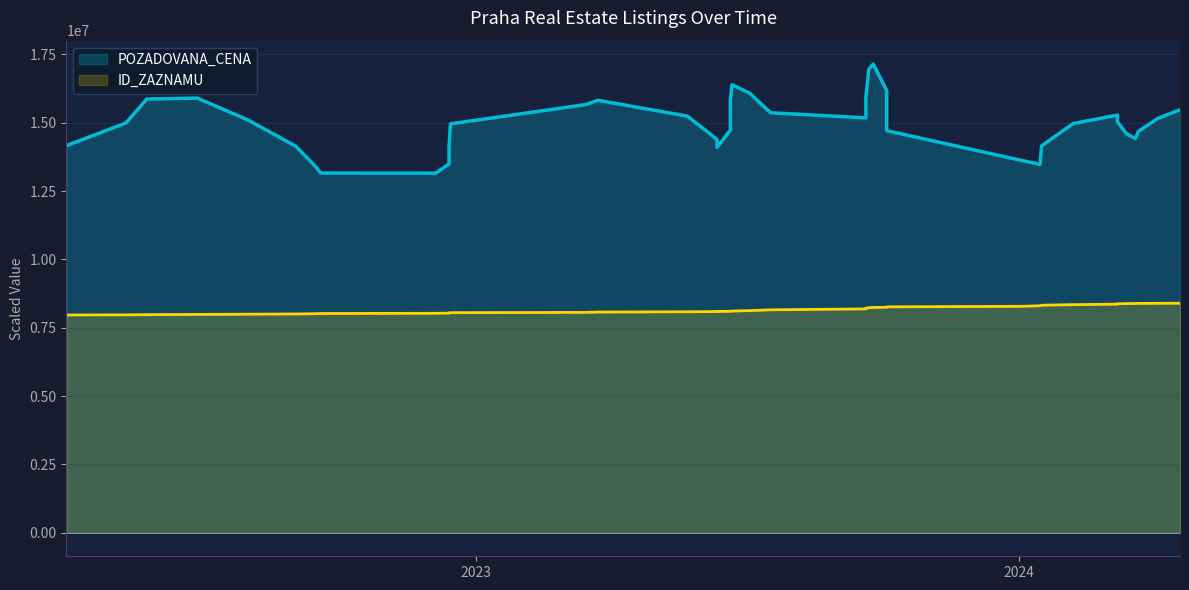

What is the label of the 37th point from the left?

2024-03-21